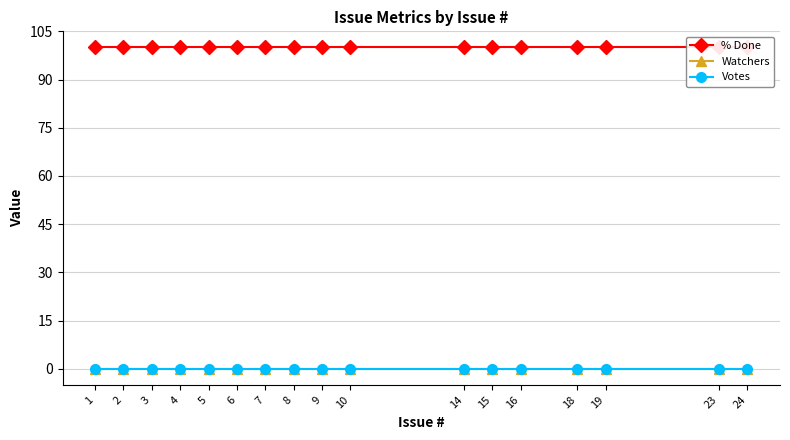

True or false: Watchers and % Done cross at least once.

False